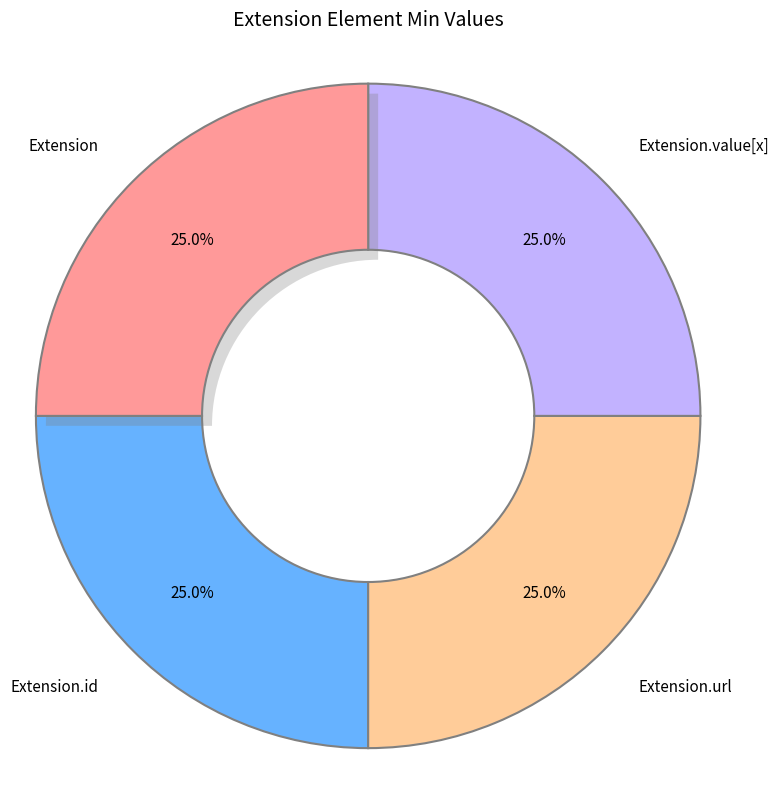

The Extension.id slice represents 1% of the pie. True or false?

False